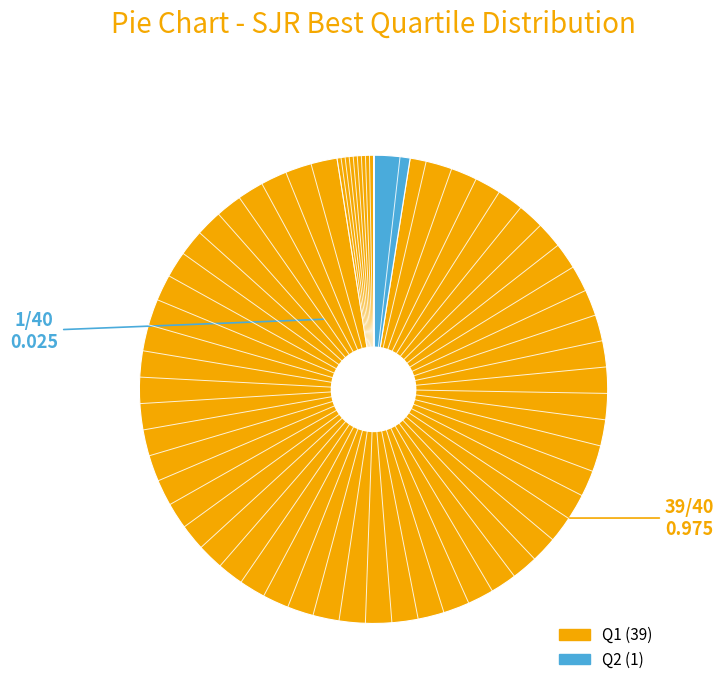

Is it true that Q2 is 11% of the pie?

False